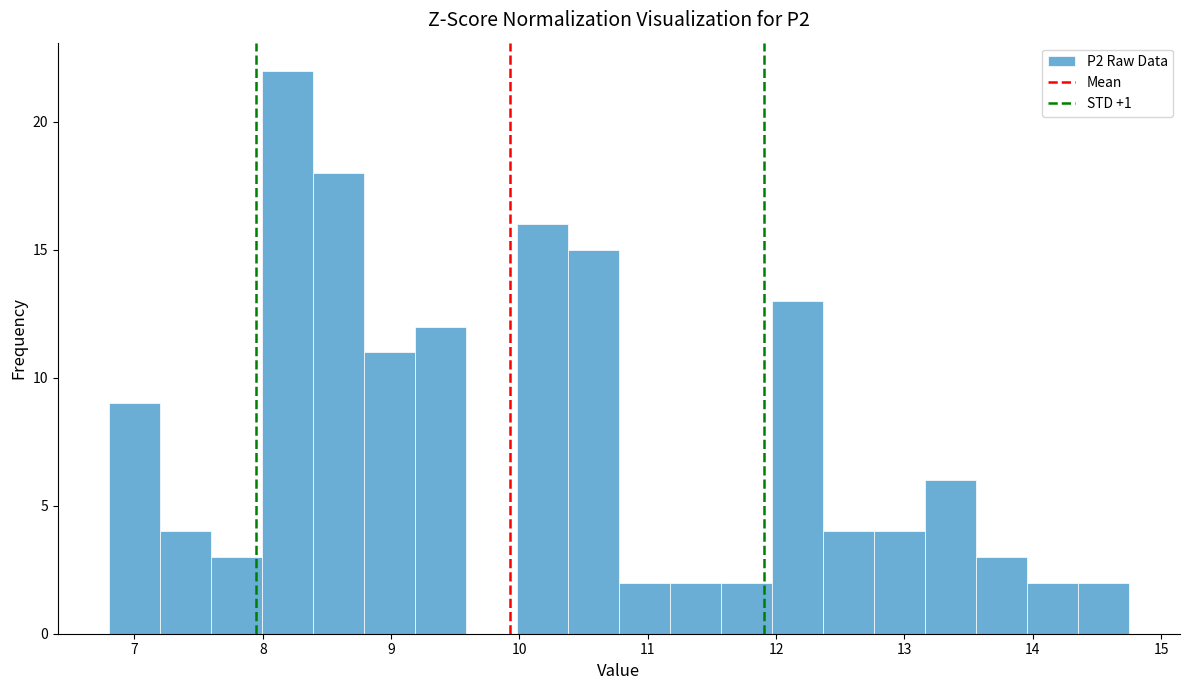

Around what value on the x-axis is the tallest bar? Give the approximate position of its centre, as read against the axis.

8.2